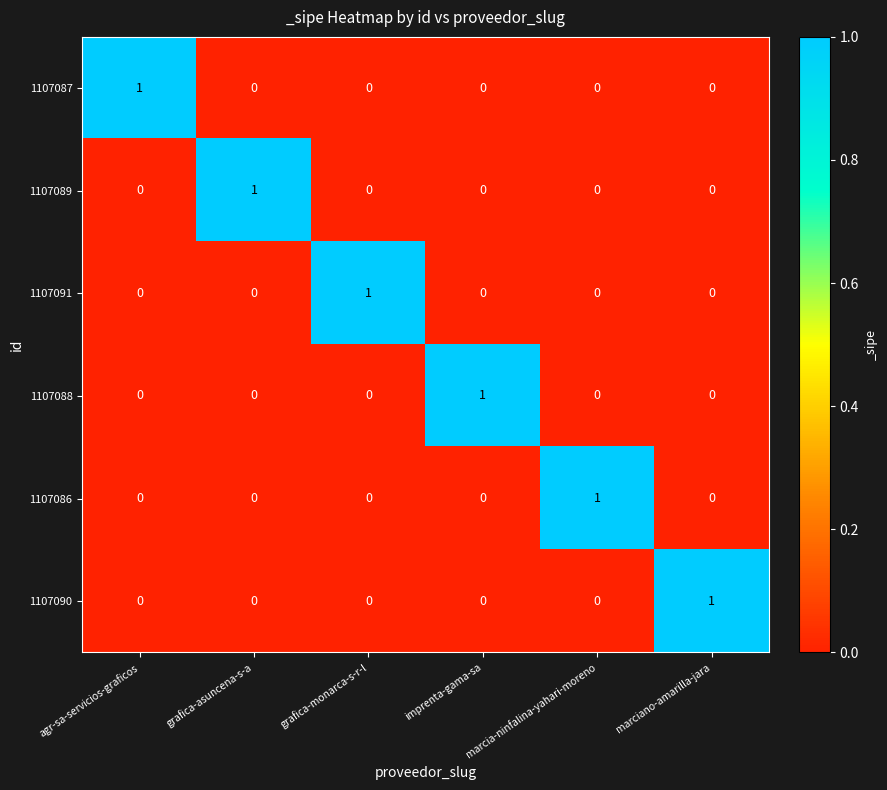

Is the value of 1107087 at agr-sa-servicios-graficos greater than the value of 1107090 at grafica-monarca-s-r-l?

Yes